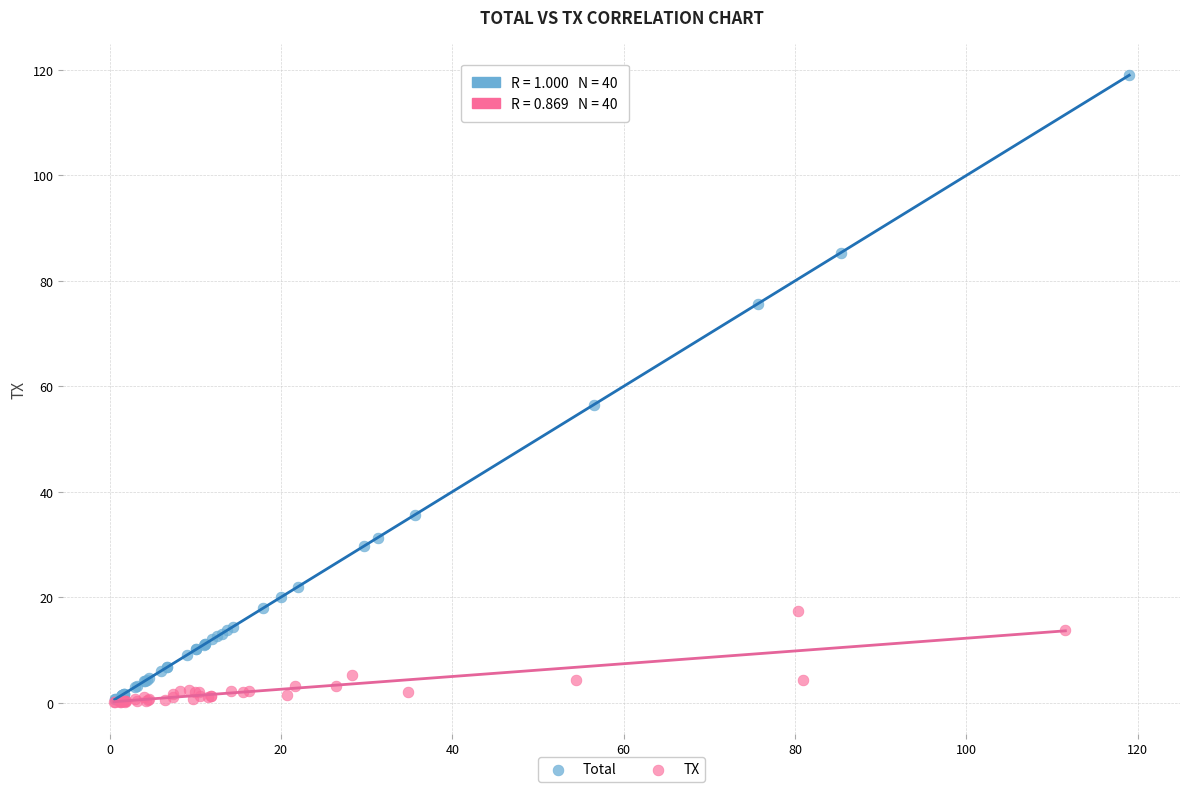

Which series has the widest spread of Y values?

Total